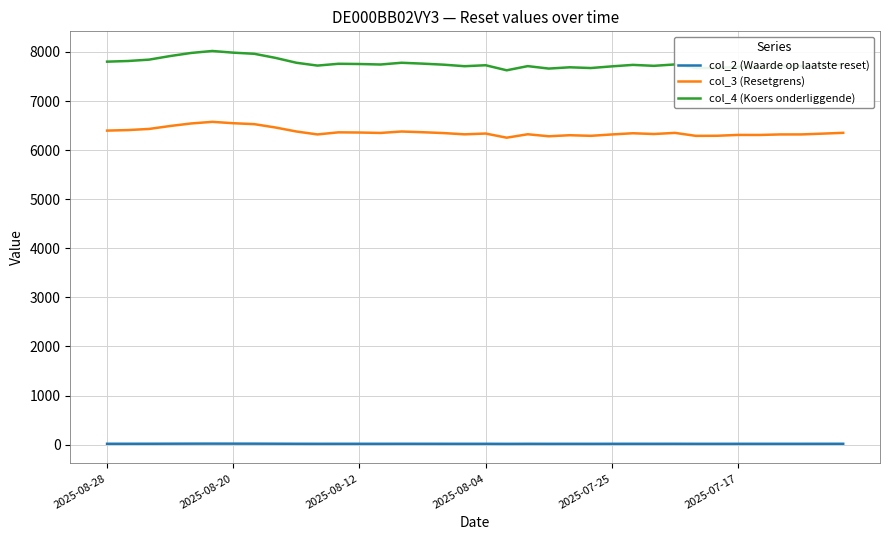

Which series has the largest range (max minus min)?

col_4 (Koers onderliggende)